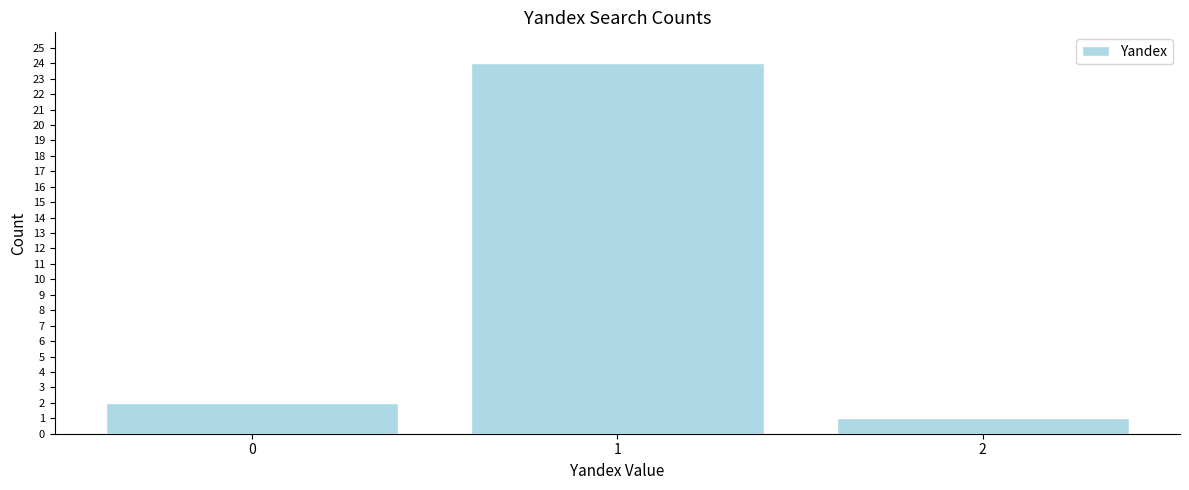

Which range on the x-axis has the tallest bar?

0.5 to 1.5